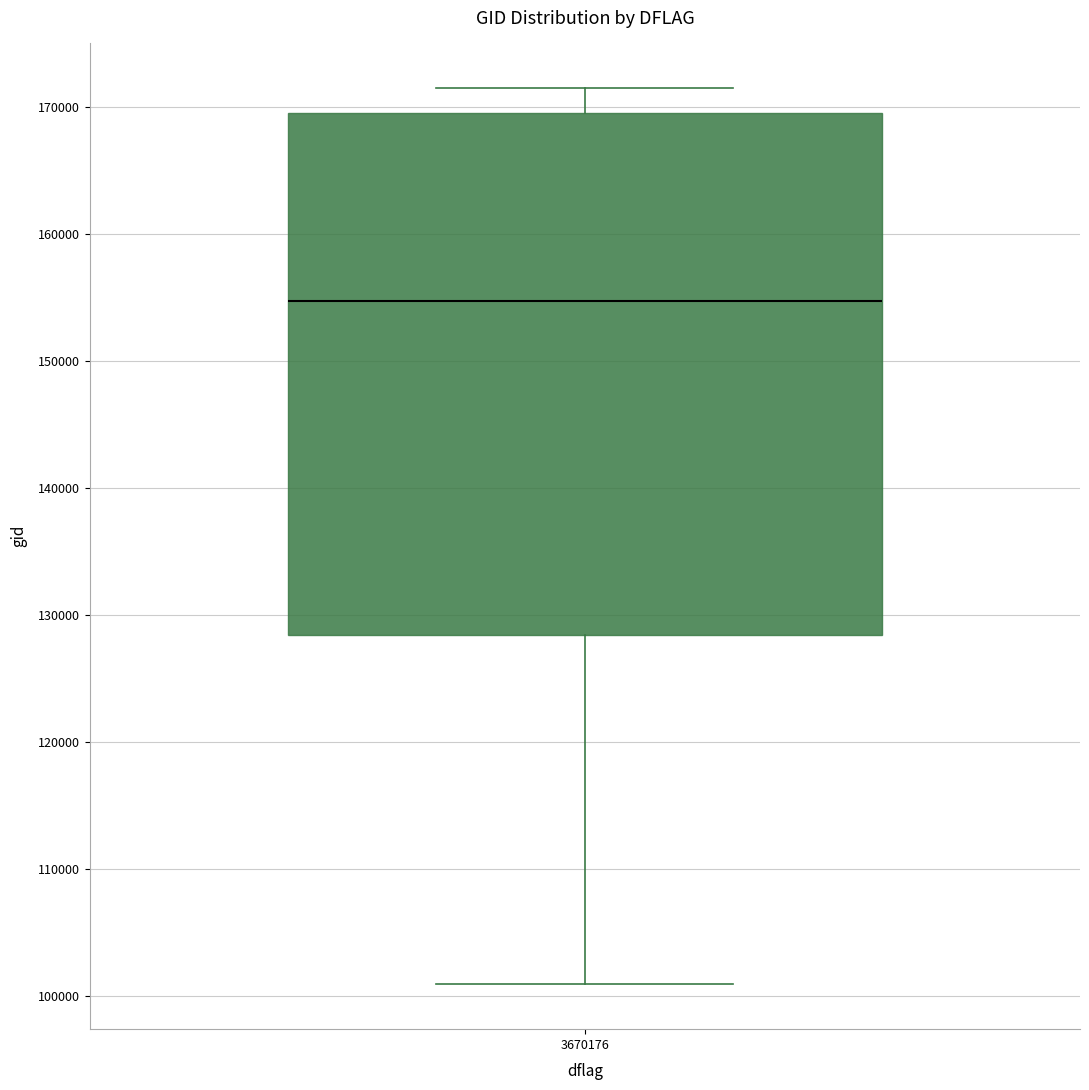

Transcribe this box plot: give where the median line is, the range the box spans, and where the two whiskers end, as read against the y-axis. The values are not printed on the chart, so give them approximately, as read against the axis.

median 155000, box 128000 to 170000, whiskers 101000 to 172000